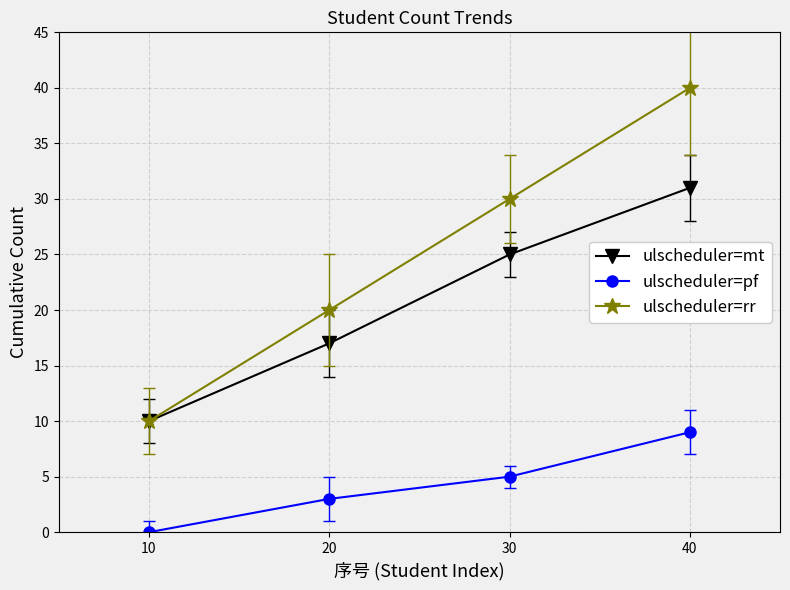

Reading left to right, list all the values displayed in this chart.

ulscheduler=mt: 10=10	20=17	30=25	40=31
ulscheduler=pf: 10=0	20=3	30=5	40=9
ulscheduler=rr: 10=10	20=20	30=30	40=40